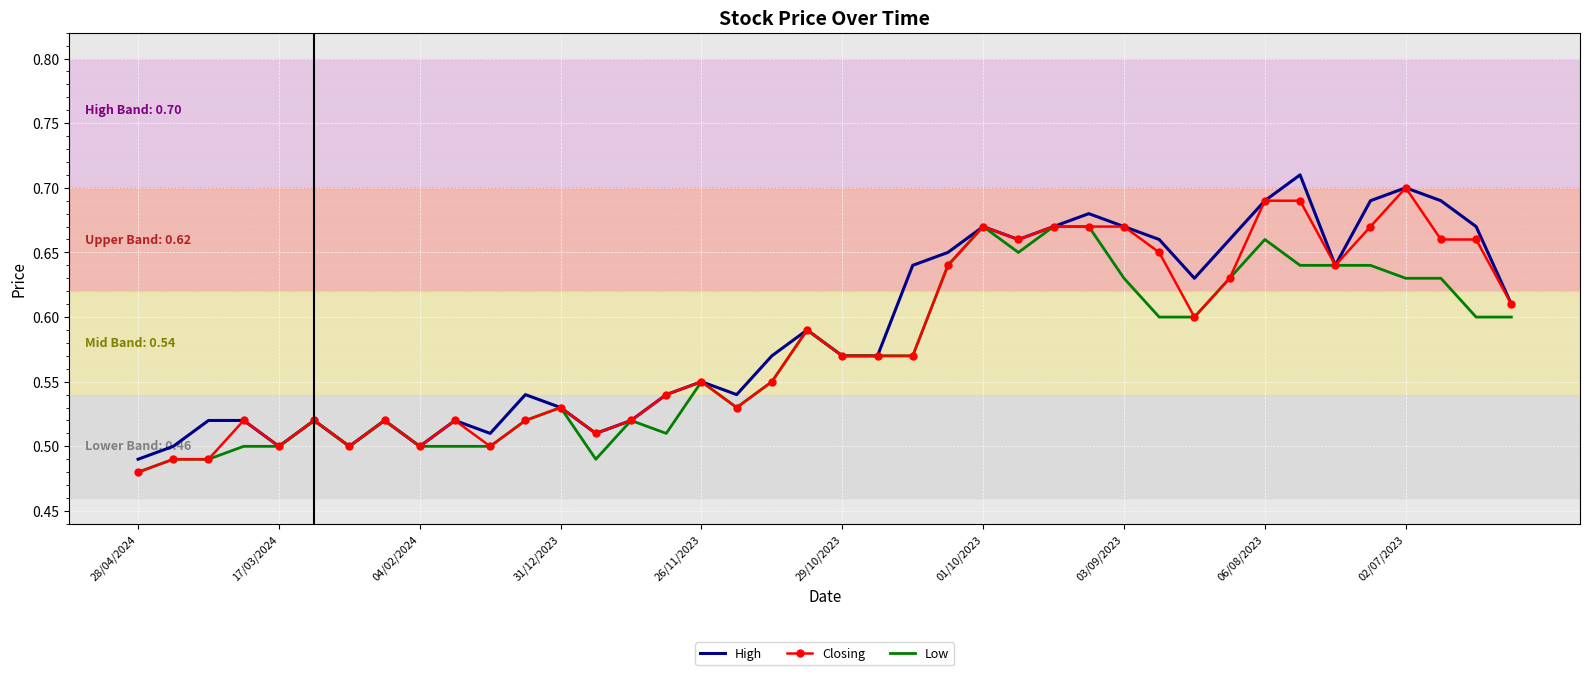

Reading left to right, extract all data points from this chart.

High: 0.5	0.5	0.5	0.5	0.5	0.5	0.5	0.5	0.5	0.5	0.5	0.5	0.5	0.5	0.5	0.5	0.6	0.5	0.6	0.6	0.6	0.6	0.6	0.7	0.7	0.7	0.7	0.7	0.7	0.7	0.6	0.7	0.7	0.7	0.6	0.7	0.7	0.7	0.7	0.6
Closing: 0.5	0.5	0.5	0.5	0.5	0.5	0.5	0.5	0.5	0.5	0.5	0.5	0.5	0.5	0.5	0.5	0.6	0.5	0.6	0.6	0.6	0.6	0.6	0.6	0.7	0.7	0.7	0.7	0.7	0.7	0.6	0.6	0.7	0.7	0.6	0.7	0.7	0.7	0.7	0.6
Low: 0.5	0.5	0.5	0.5	0.5	0.5	0.5	0.5	0.5	0.5	0.5	0.5	0.5	0.5	0.5	0.5	0.6	0.5	0.6	0.6	0.6	0.6	0.6	0.6	0.7	0.7	0.7	0.7	0.6	0.6	0.6	0.6	0.7	0.6	0.6	0.6	0.6	0.6	0.6	0.6